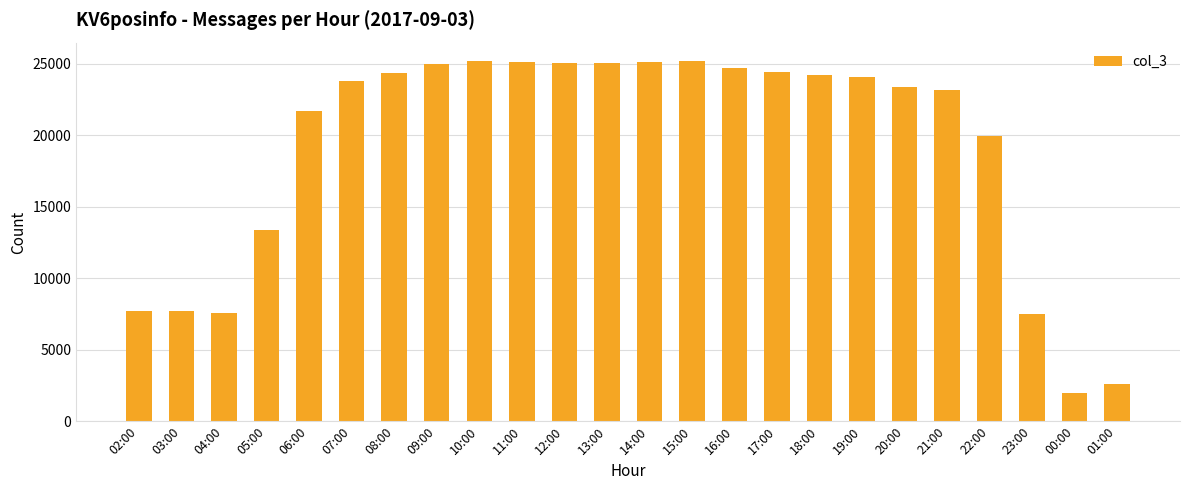

Count the number of categories in the chart.

24